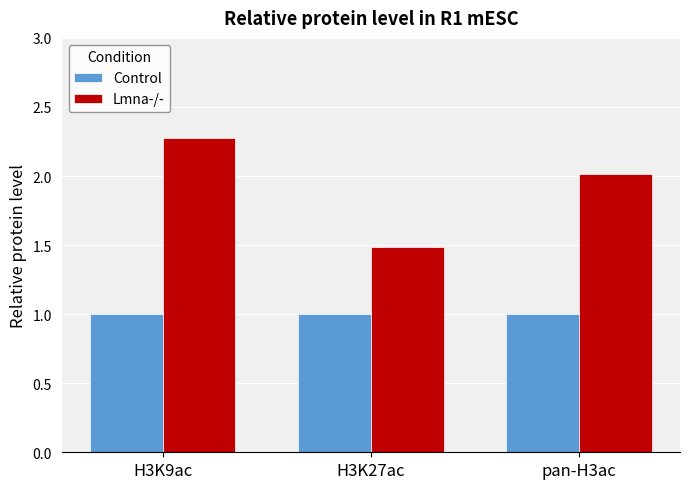

Which series has the largest total across all categories?

Lmna-/-